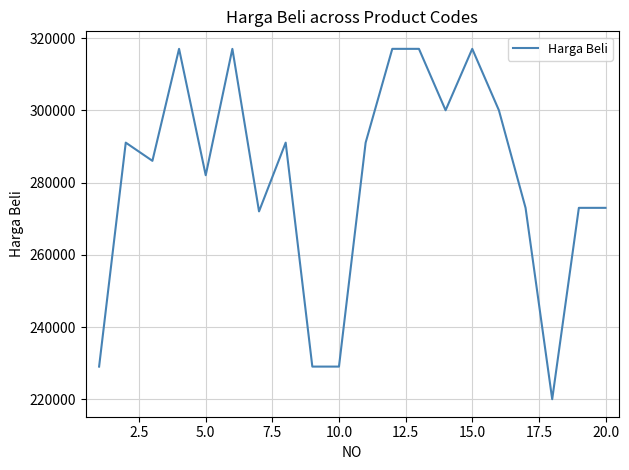

What is the greatest value displayed?

317030